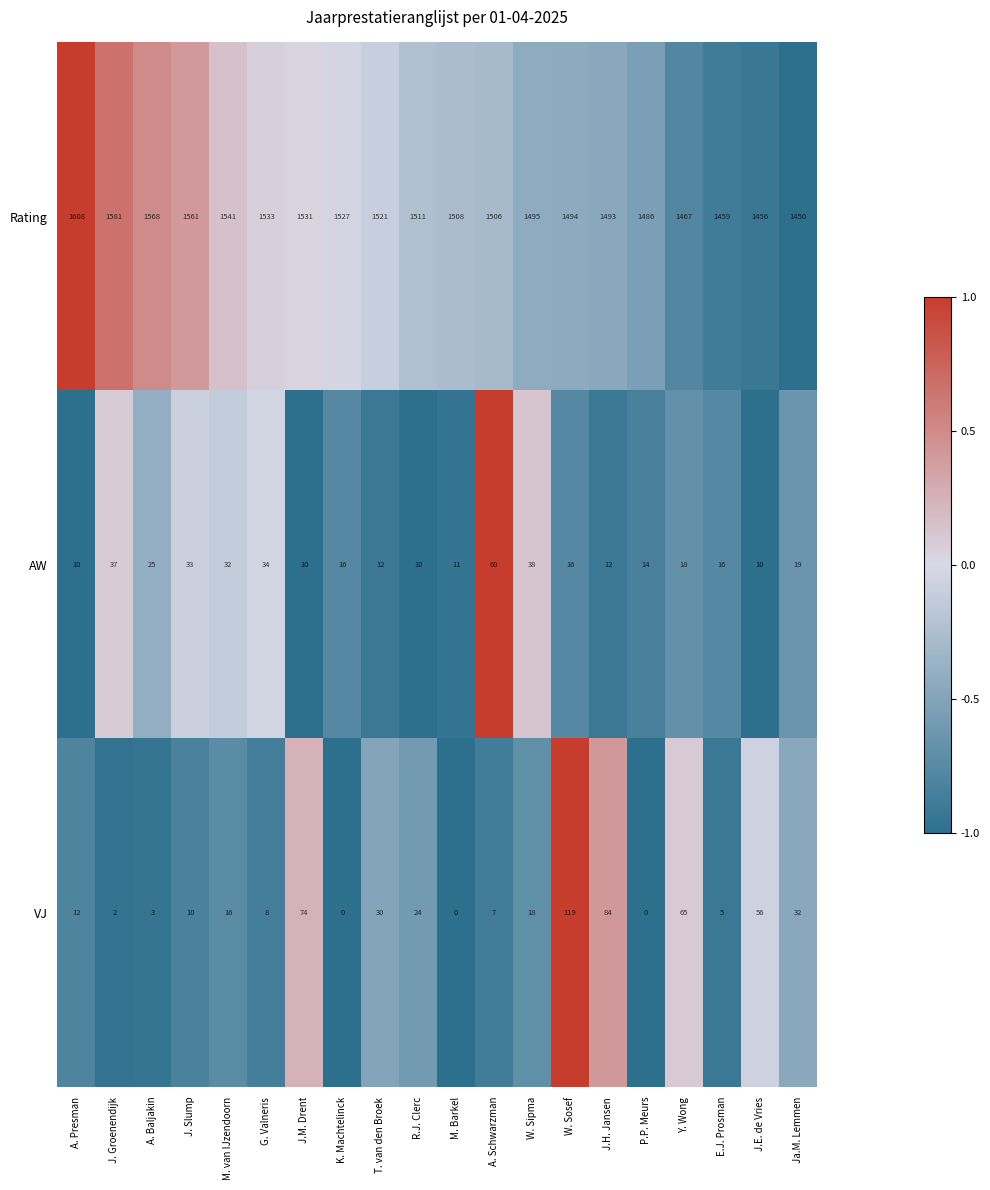

Between J.H. Jansen and J.E. de Vries, which series saw the biggest shift?

Rating